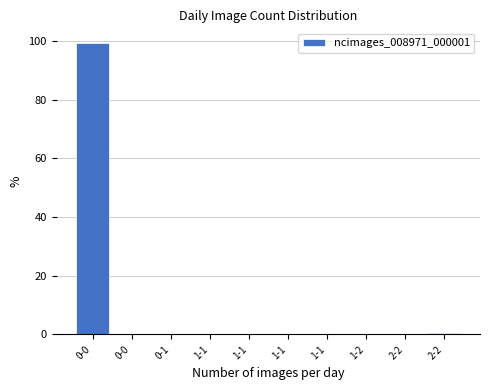

How many series are shown in this chart?

1